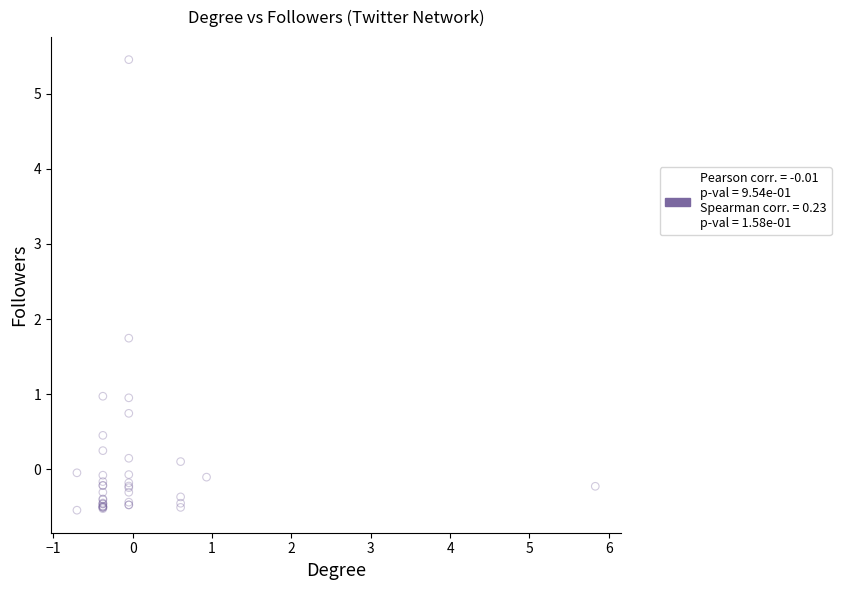

What Y value in the scatter plot is closest to 2?

1.7